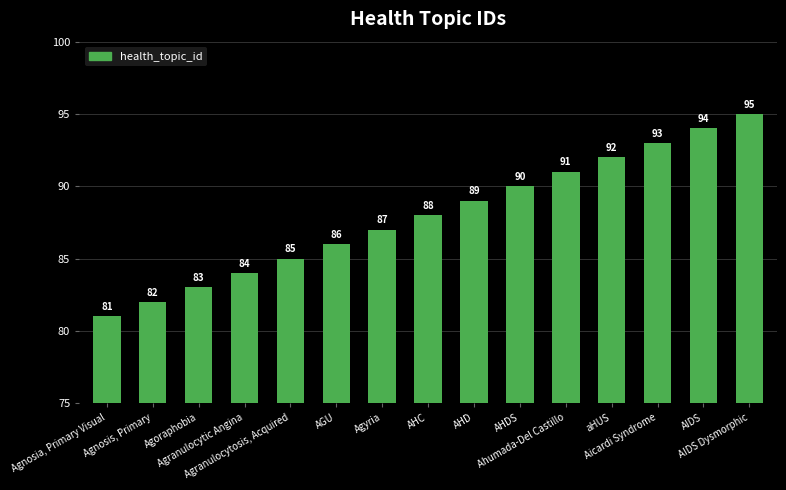

How many bars are there in total?

15